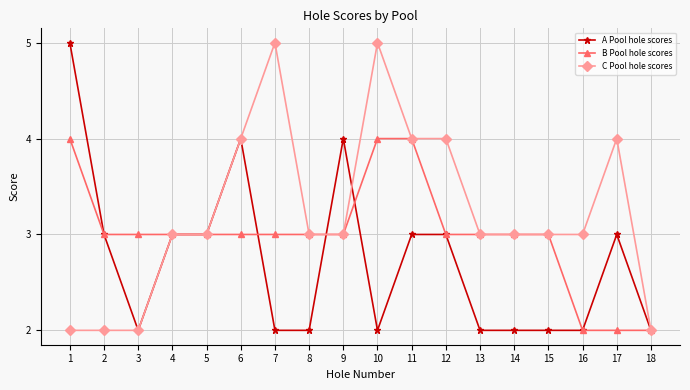

Between 3 and 18, which series saw the biggest shift?

B Pool hole scores